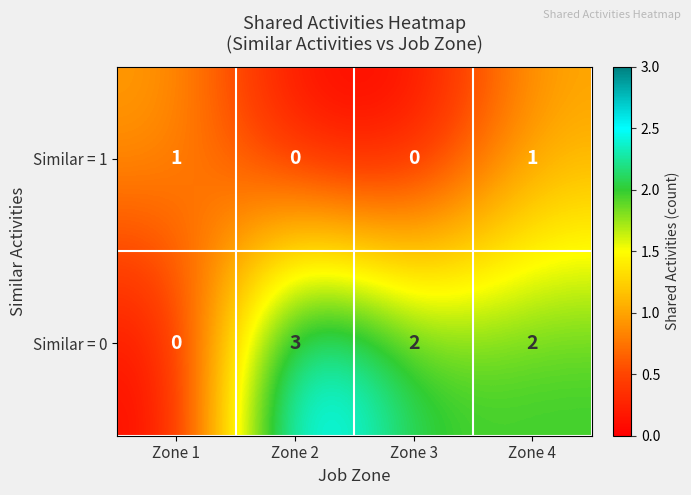

What is the total value across all series at Zone 4?

3